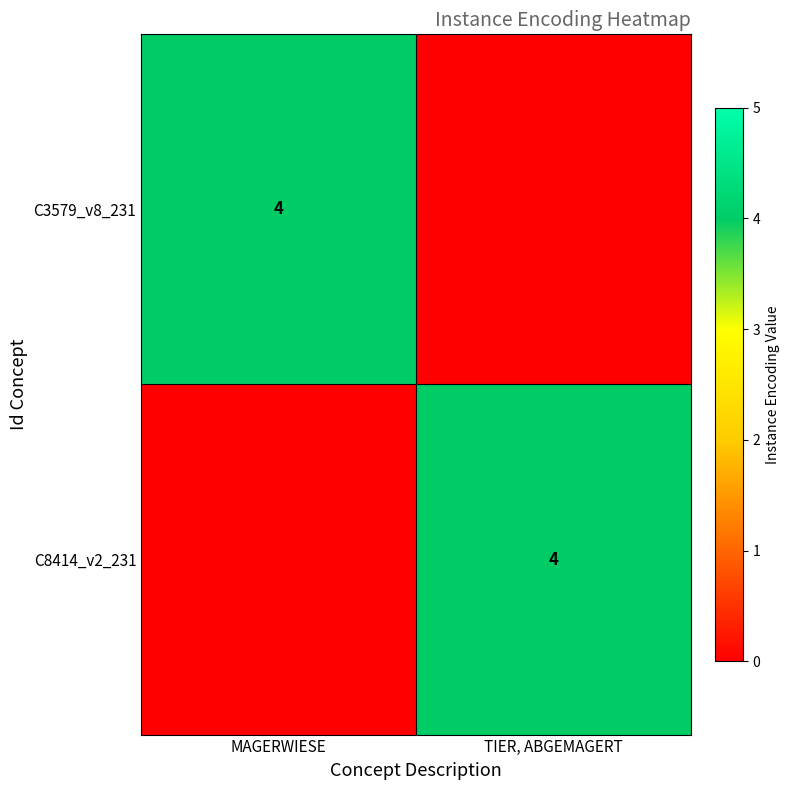

The C3579_v8_231 series shows 1 at MAGERWIESE. True or false?

False